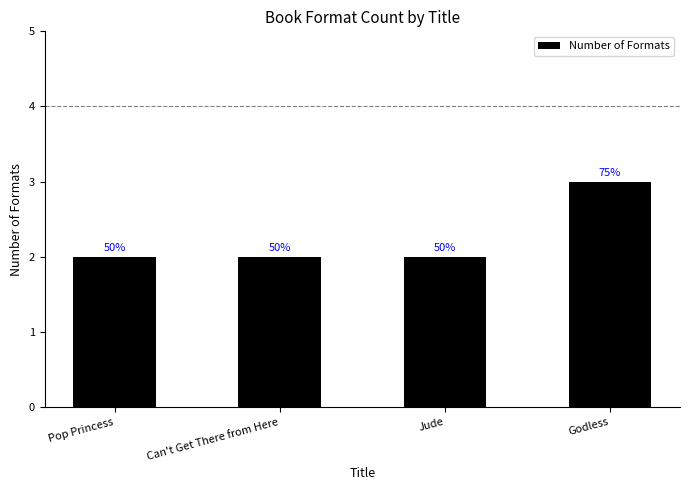

List the labels in order of value, smallest first.

Pop Princess, Can't Get There from Here, Jude, Godless